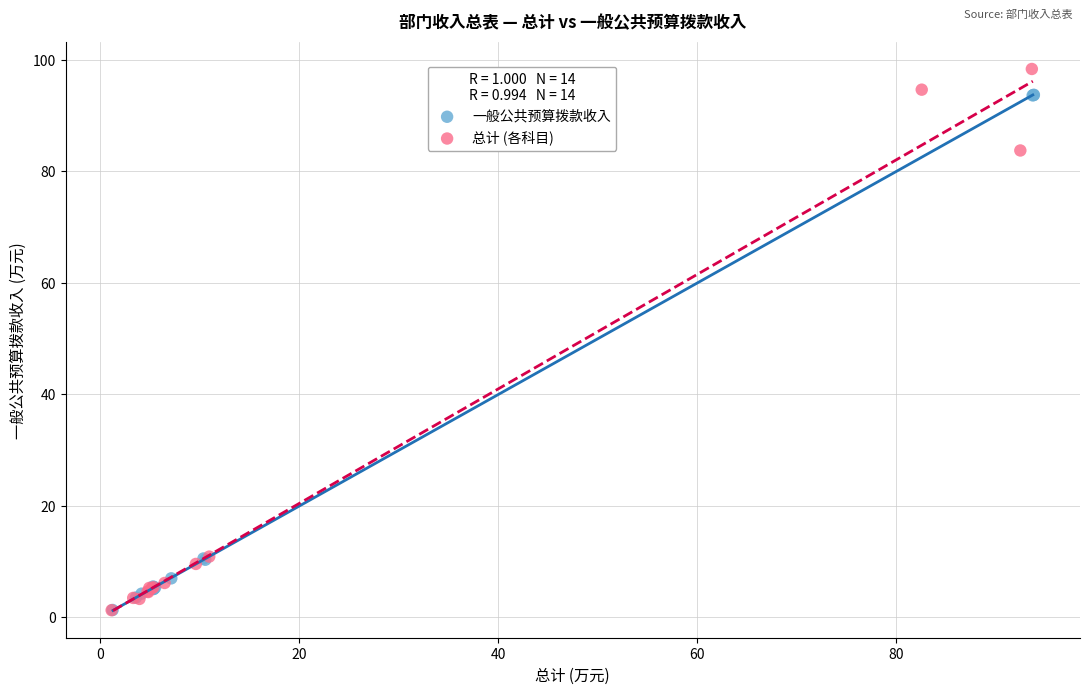

Which series has the largest Y range (max minus min)?

总计 (各科目)